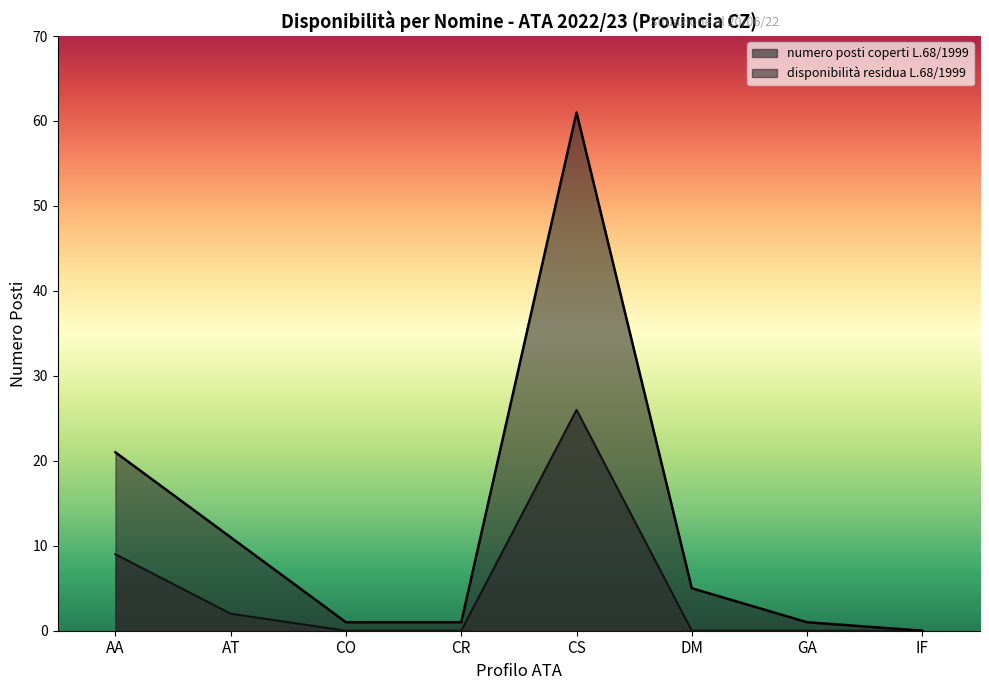

List the labels in order of value, largest first.

CS, AA, AT, DM, CO, CR, GA, IF